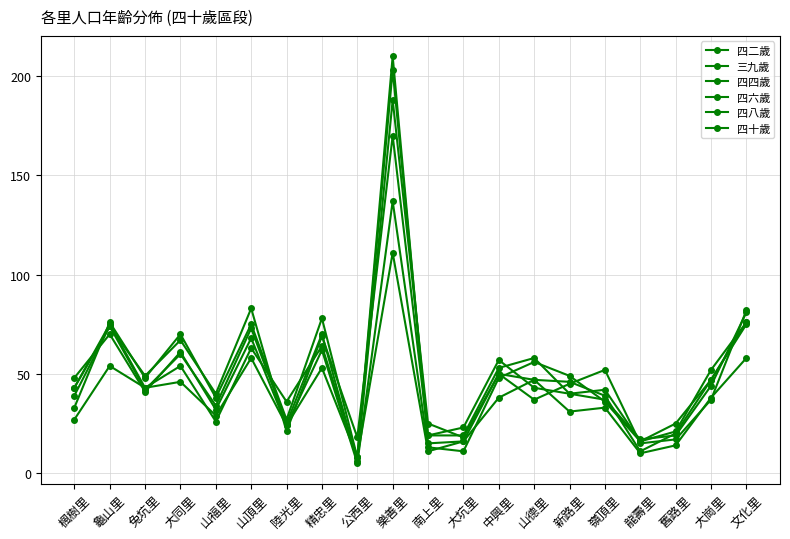

How many lines are shown in the chart?

6